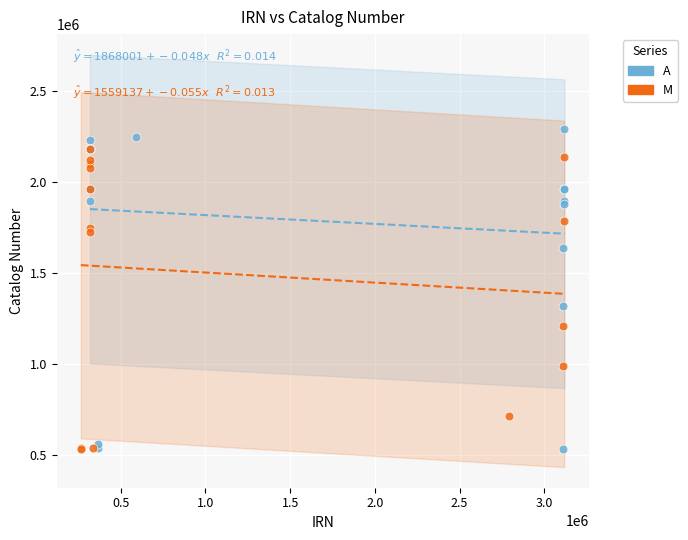

Which series contains the highest Y value?

A